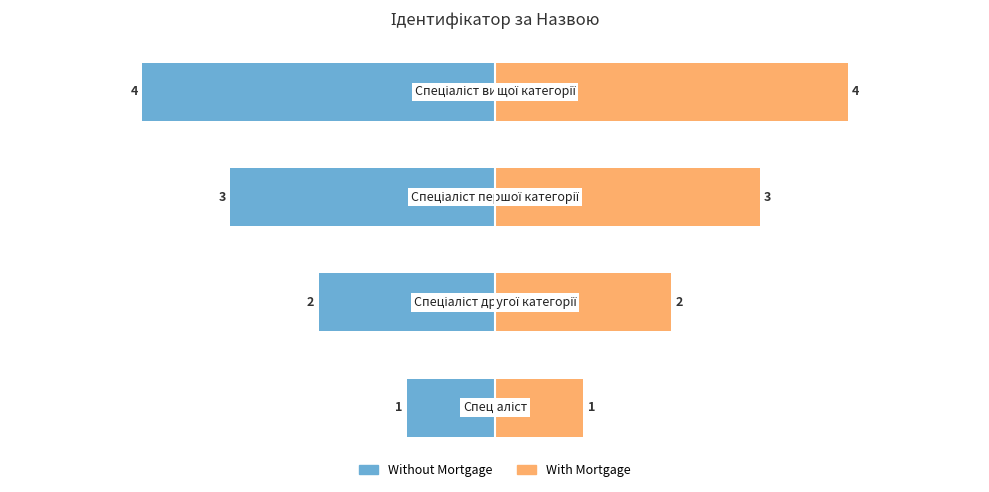

Reading left to right, transcribe all the data shown in this chart.

Without Mortgage: 0=-10	1=-20	2=-30	3=-40
With Mortgage: 0=10	1=20	2=30	3=40